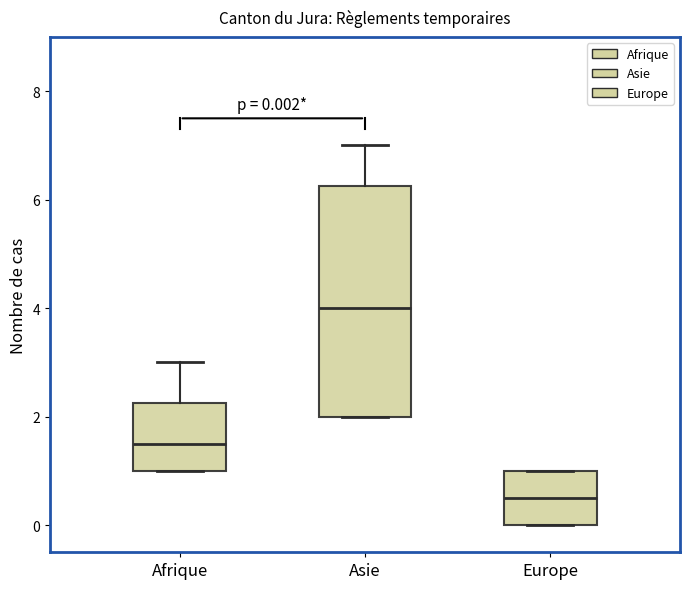

Which box's median line is the lowest?

Europe